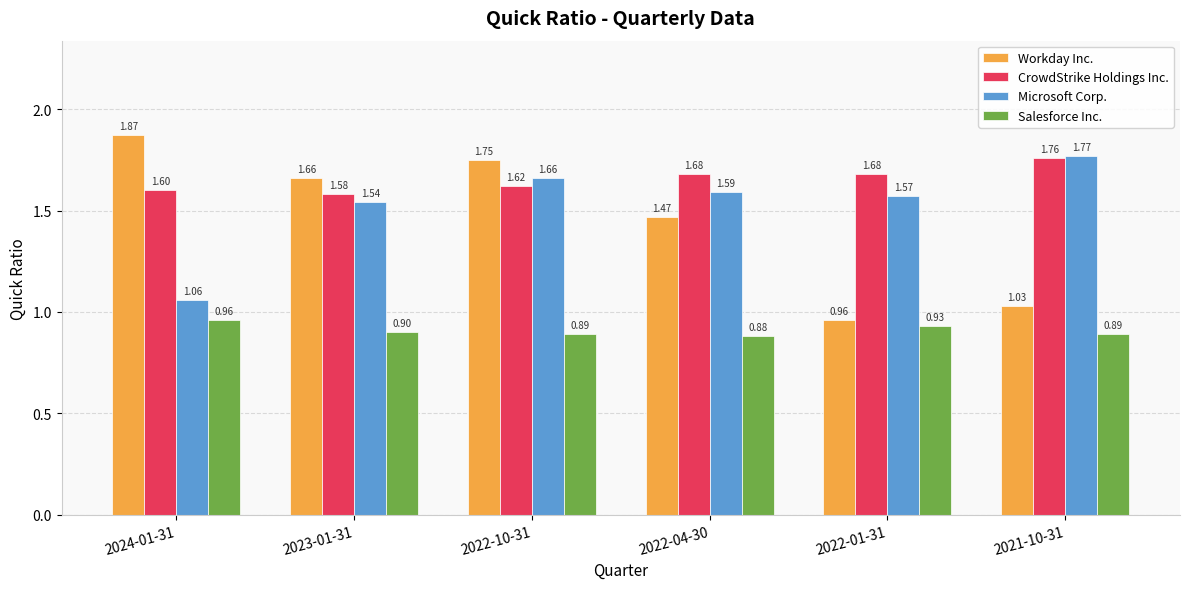

Is it true that Workday Inc. equals 1.2 at 2022-10-31?

False